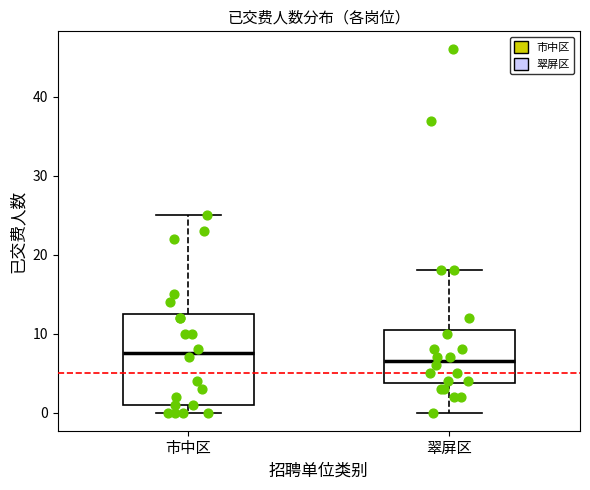

Which box's median line is the highest?

市中区